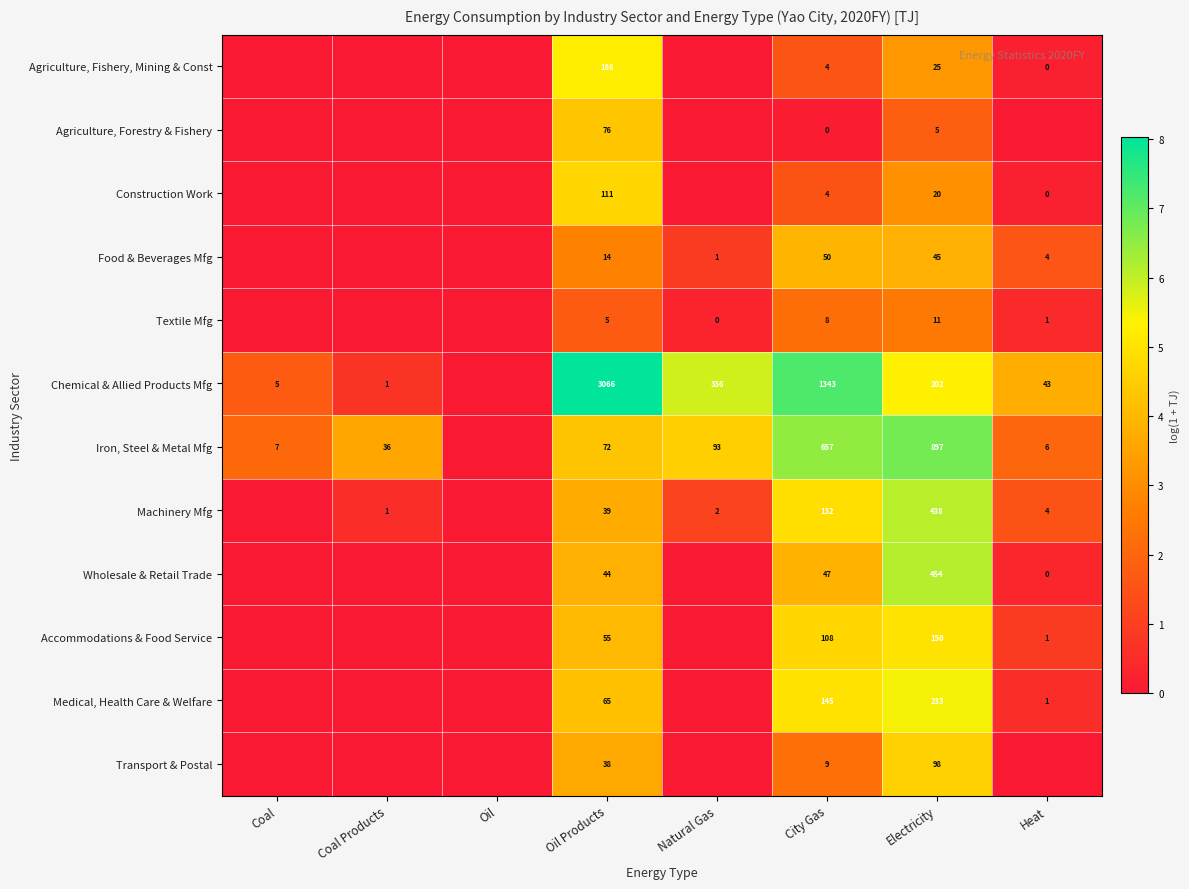

The Wholesale & Retail Trade series shows 58 at Oil Products. True or false?

False